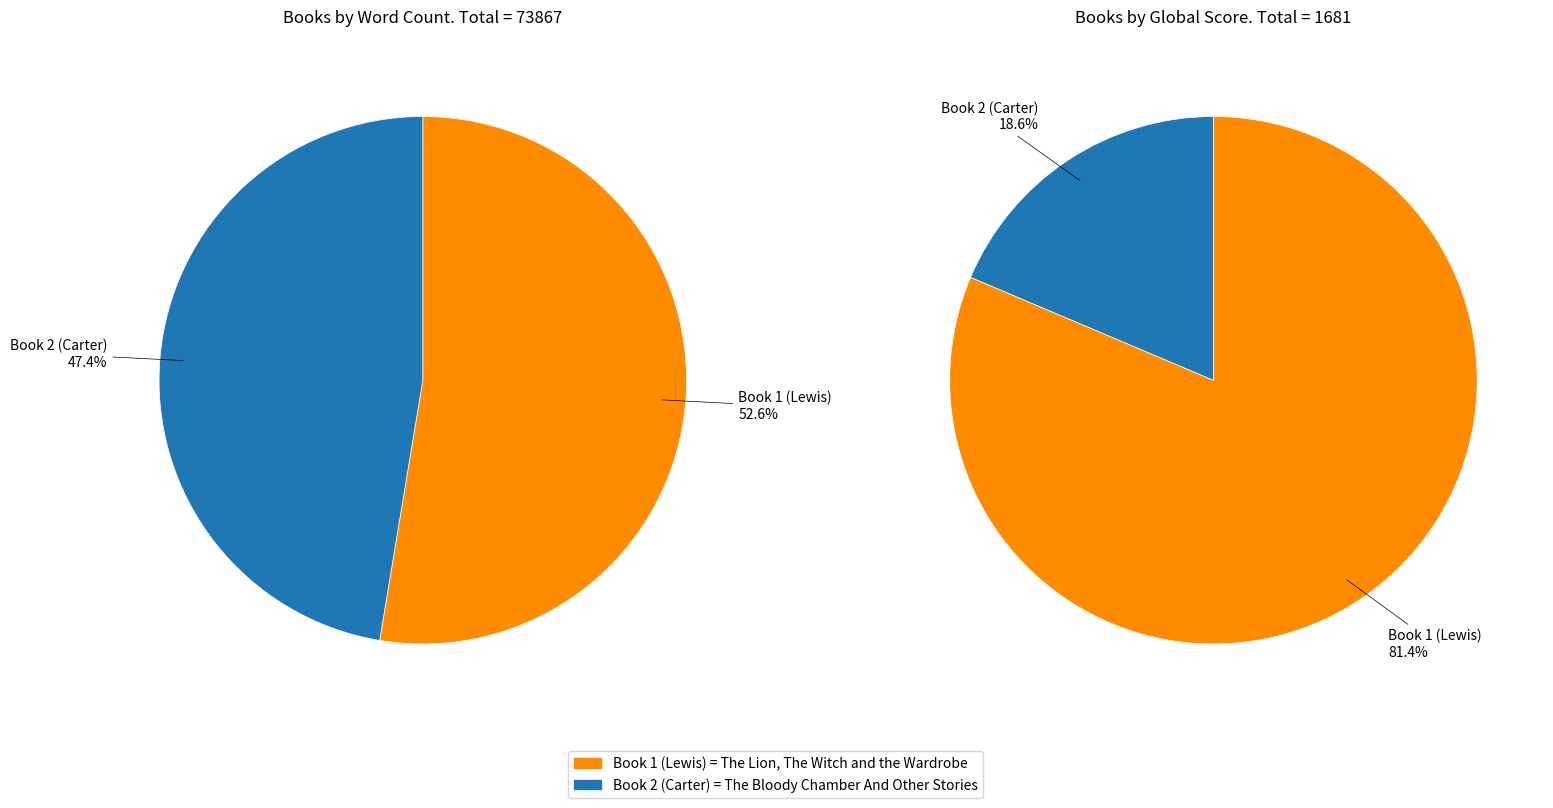

The The Lion, The Witch and the Wardrobe slice represents 81% of the pie. True or false?

True